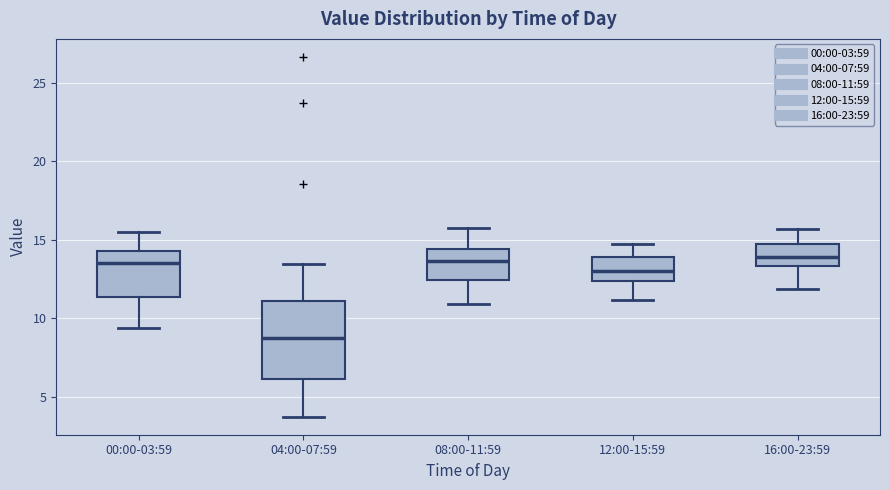

Comparing the boxes themselves (not the whiskers), which one is the tallest?

04:00-07:59